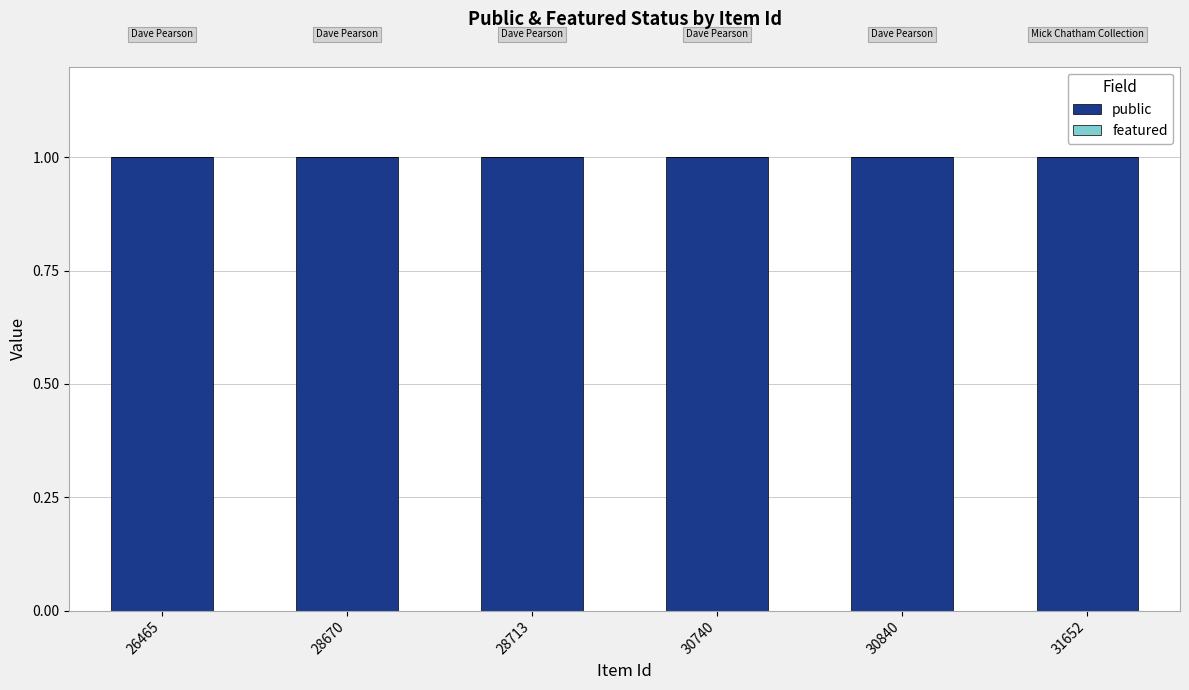

At how many categories does at least one series exceed 0?

6